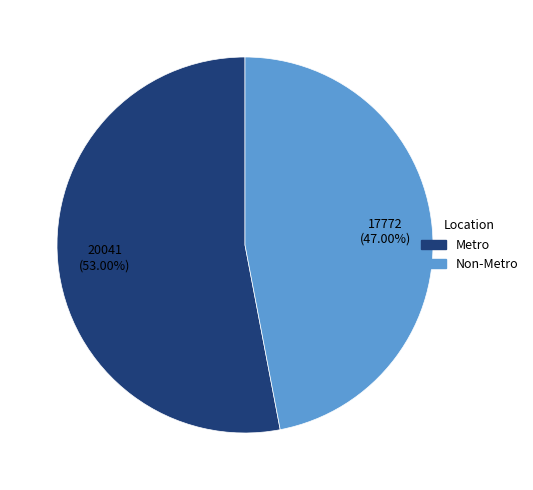

To the nearest percent, what is the difference between the largest and smallest slice percentages?

6%